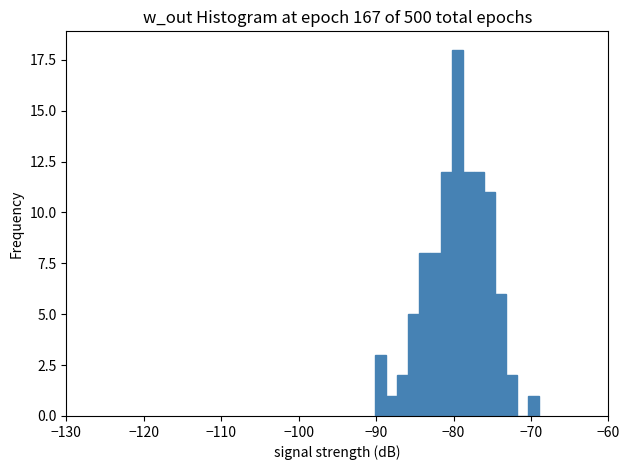

Read against the x-axis, roughly where is the centre of the tallest bar?

-80